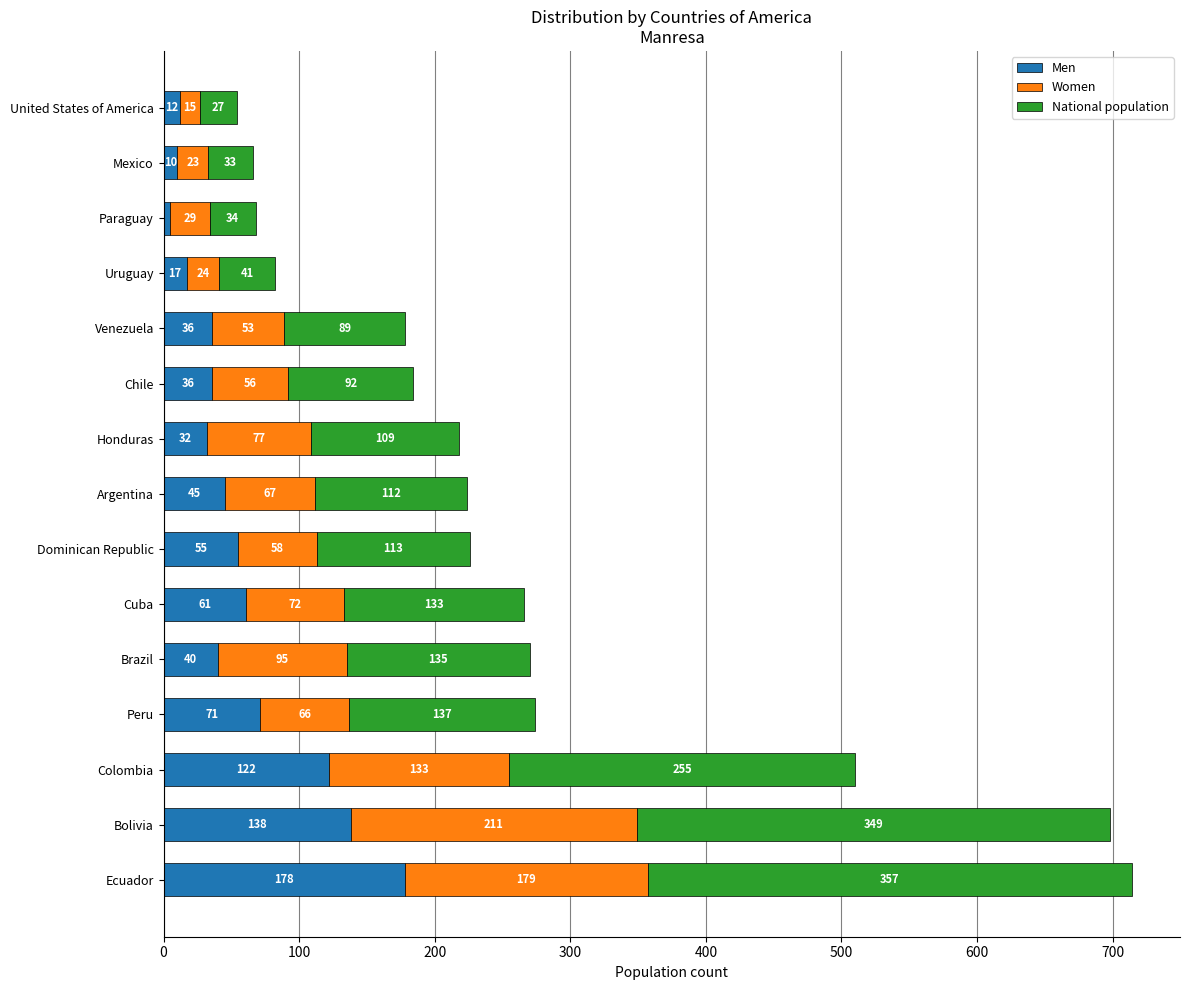

At which category is the sum across all series the highest?

Ecuador